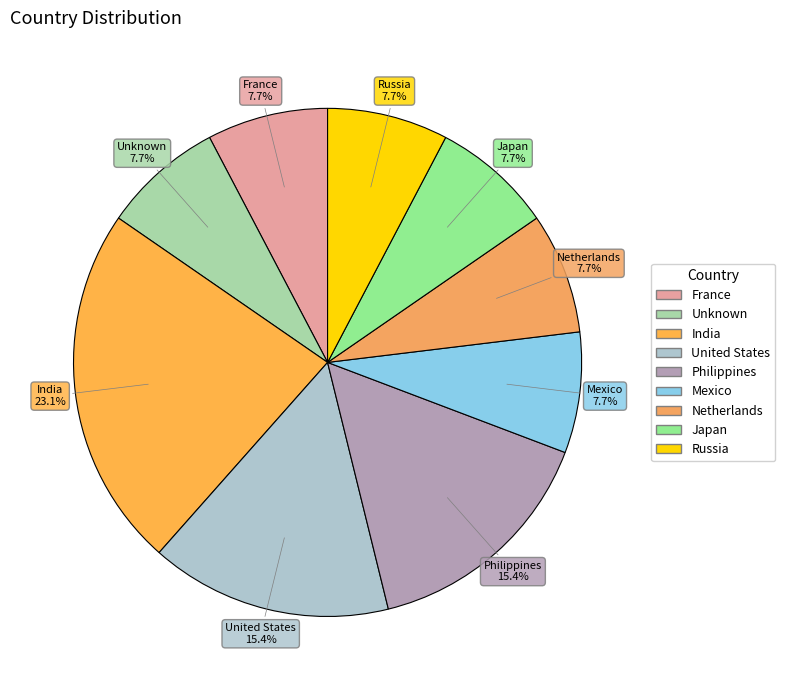

Which slice is the largest?

India